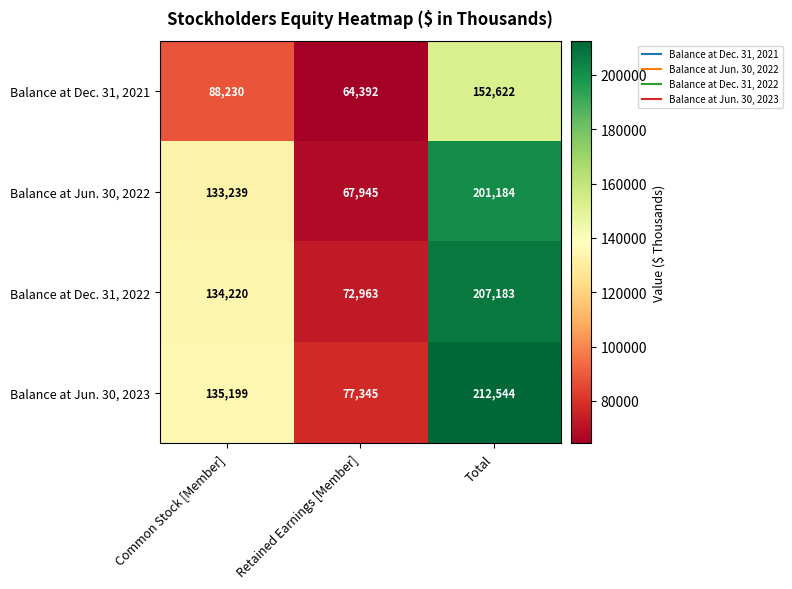

Between Retained Earnings [Member] and Total, which series saw the biggest shift?

Balance at Jun. 30, 2023